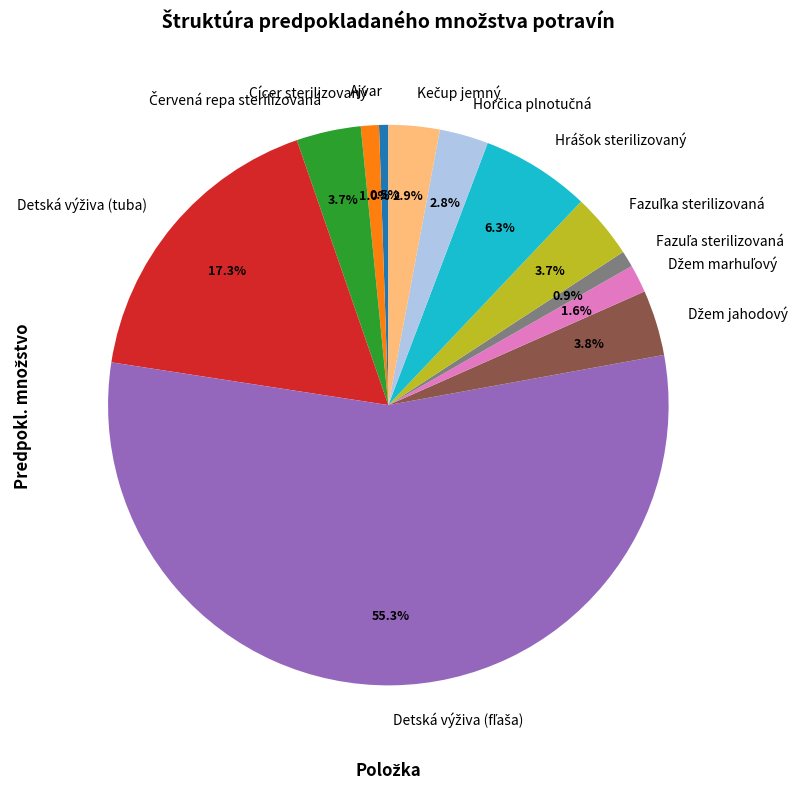

Does any single category account for the majority?

Yes